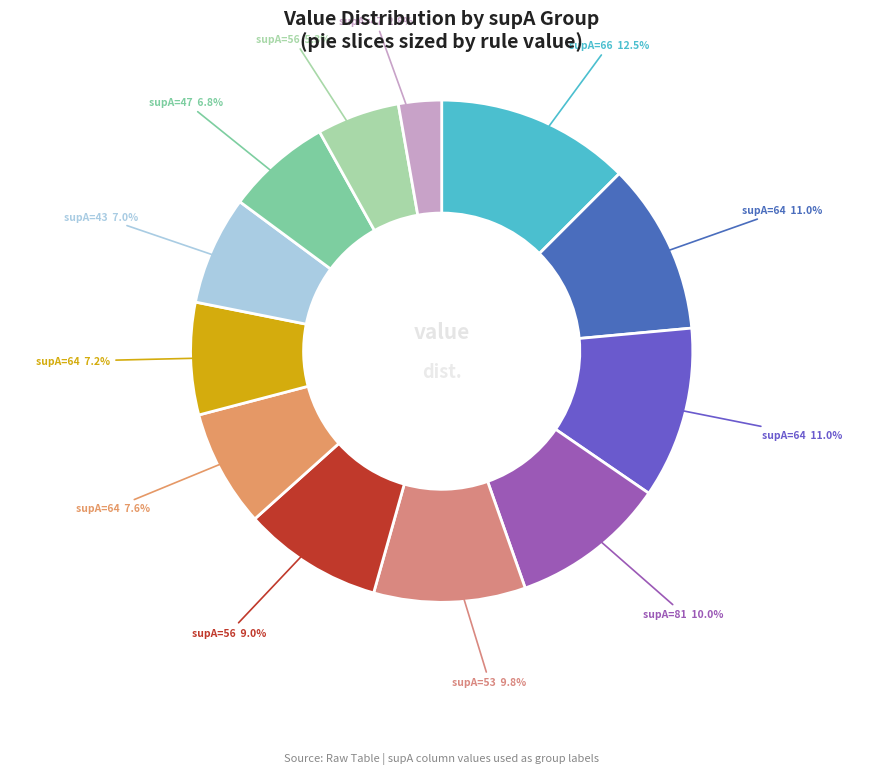

Is there any slice that represents more than half of the pie?

No